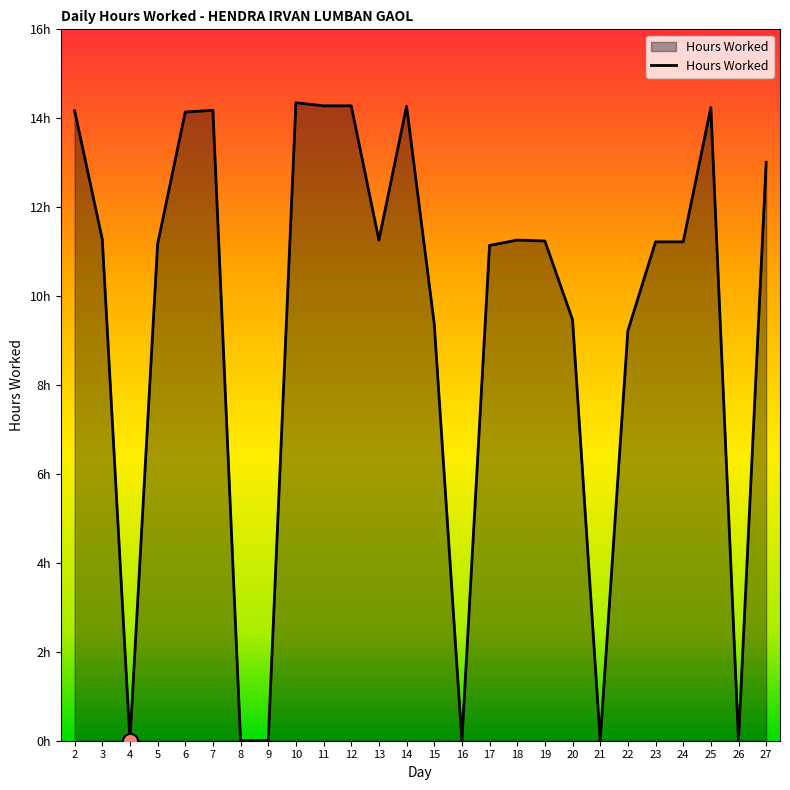

Does the chart have visible grid lines?

No